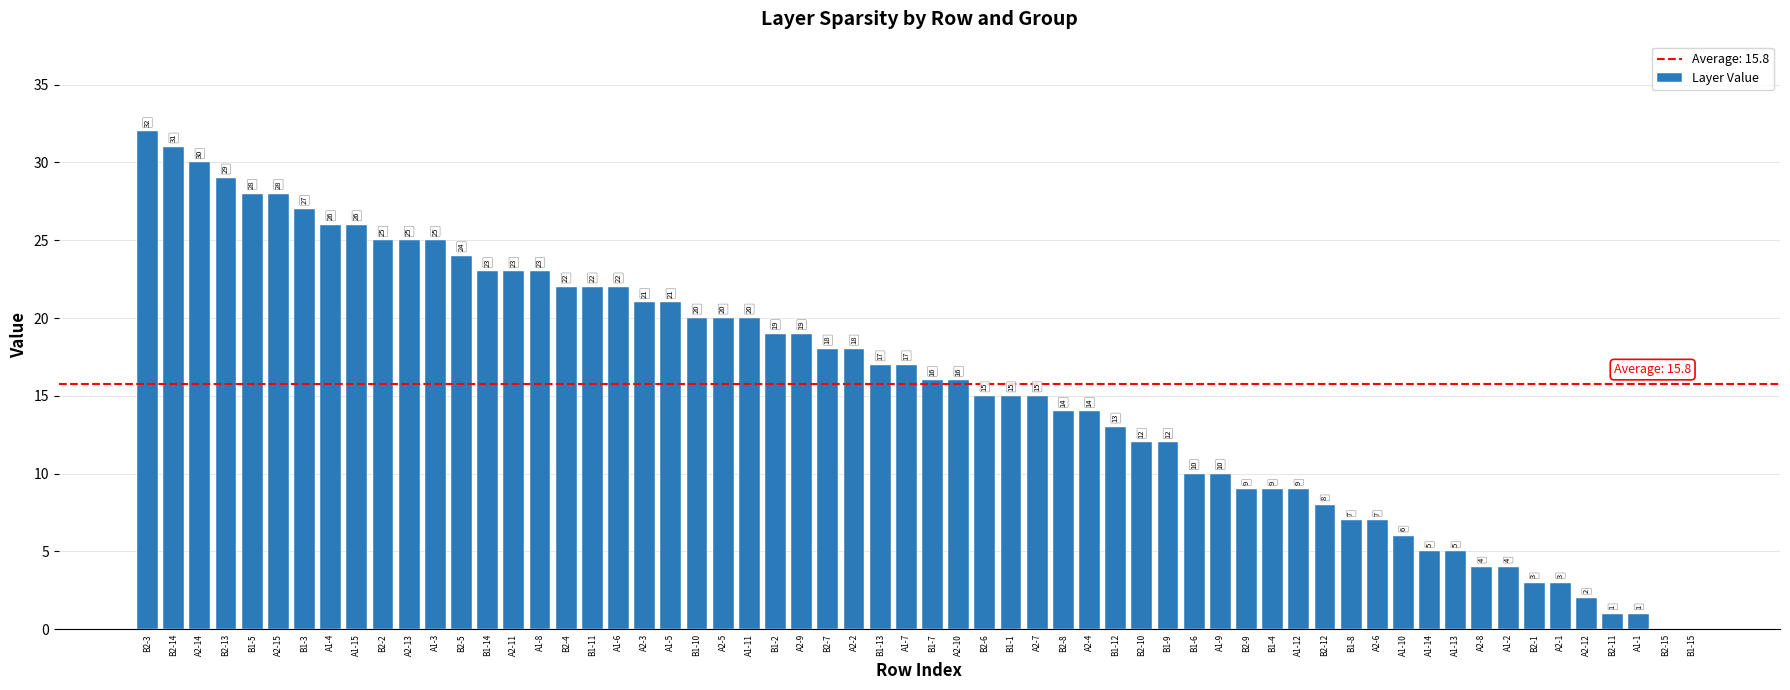

Which label corresponds to the largest value in the chart?

B2-3